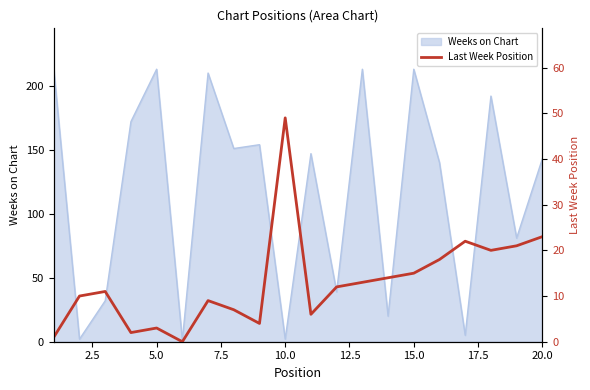

The Weeks on Chart series shows 213 at 5.0. True or false?

True